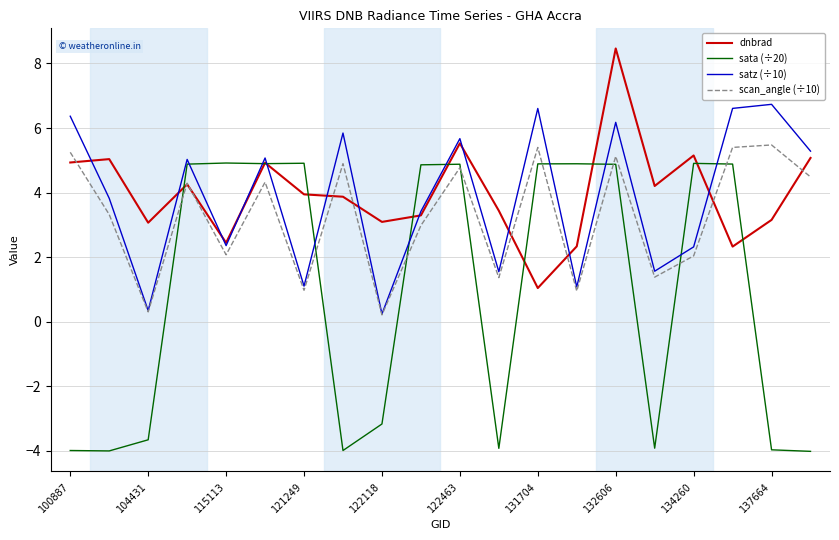

Which series has the largest range (max minus min)?

sata (÷20)